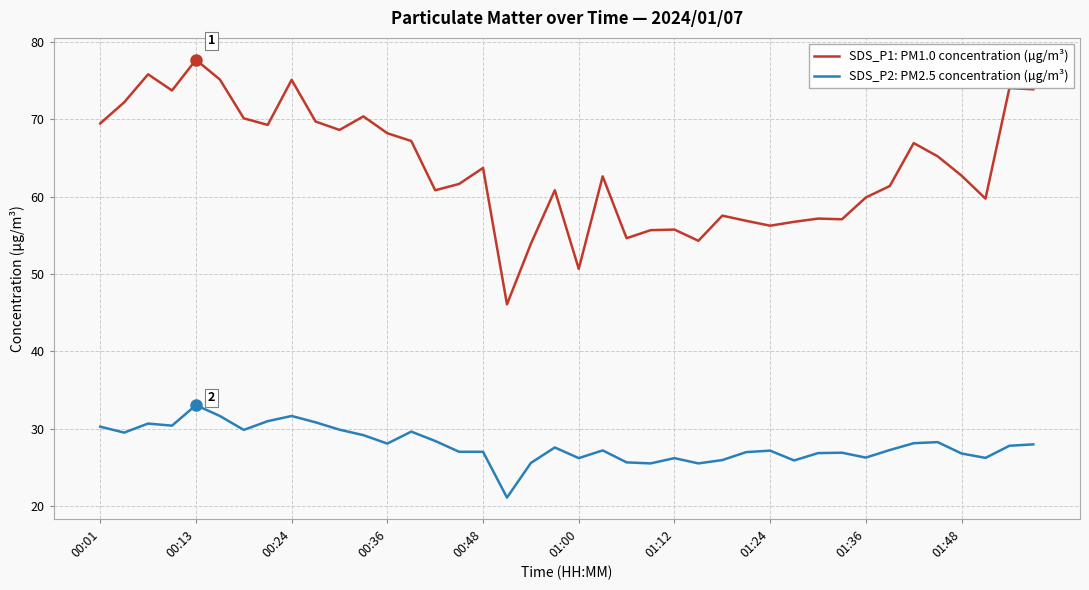

True or false: SDS_P2: PM2.5 concentration (µg/m³) and SDS_P1: PM1.0 concentration (µg/m³) cross at least once.

False